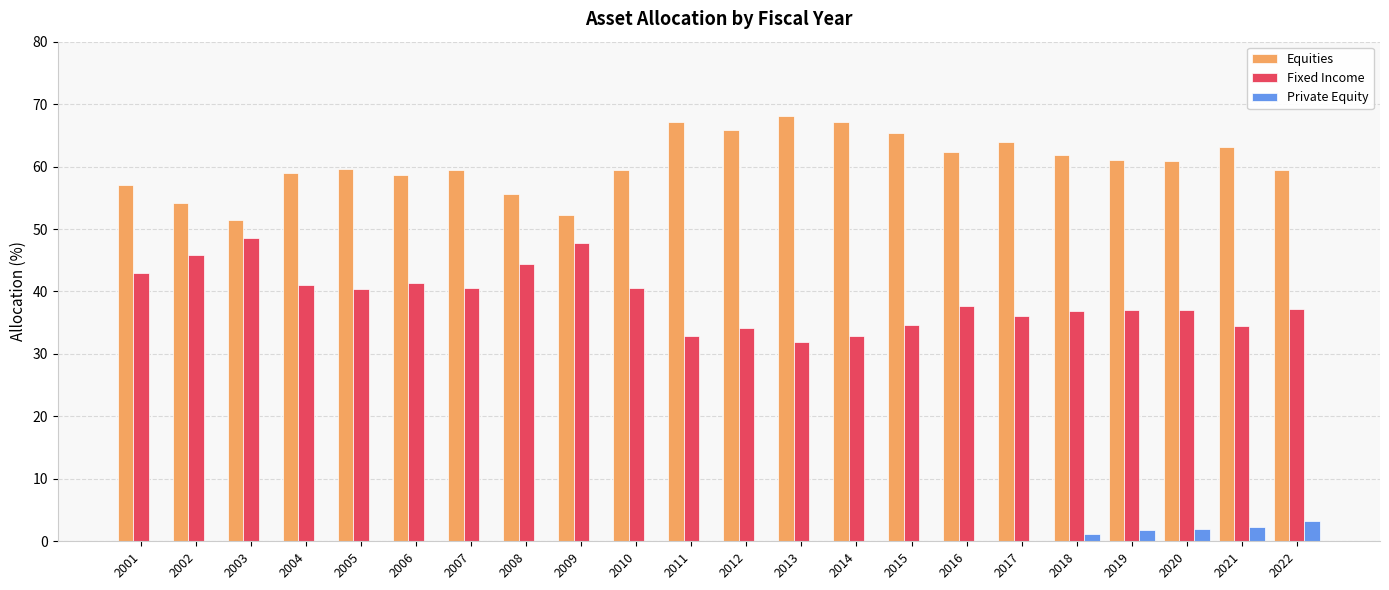

What is the difference between the Fixed Income values at 2010 and 2002?

5.3